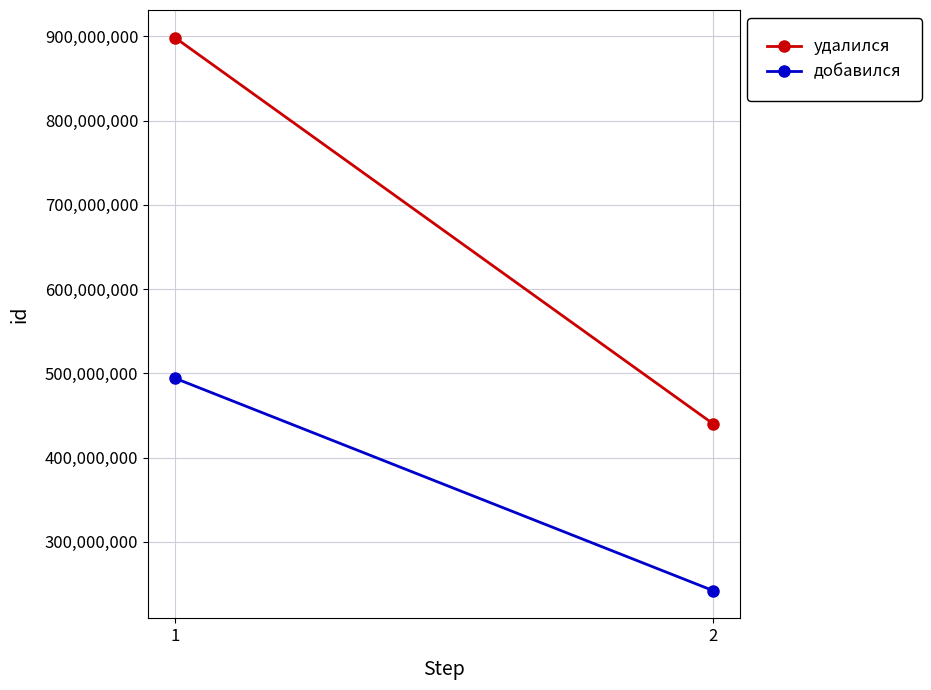

At which label does добавился reach its peak?

1